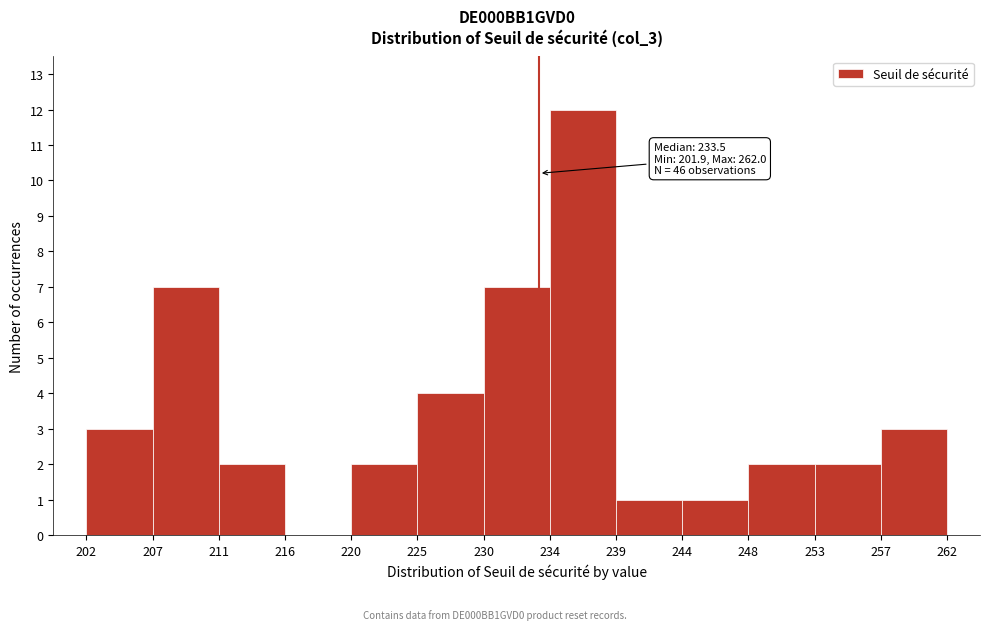

Over which range of the x-axis is the bar tallest?

234 to 239